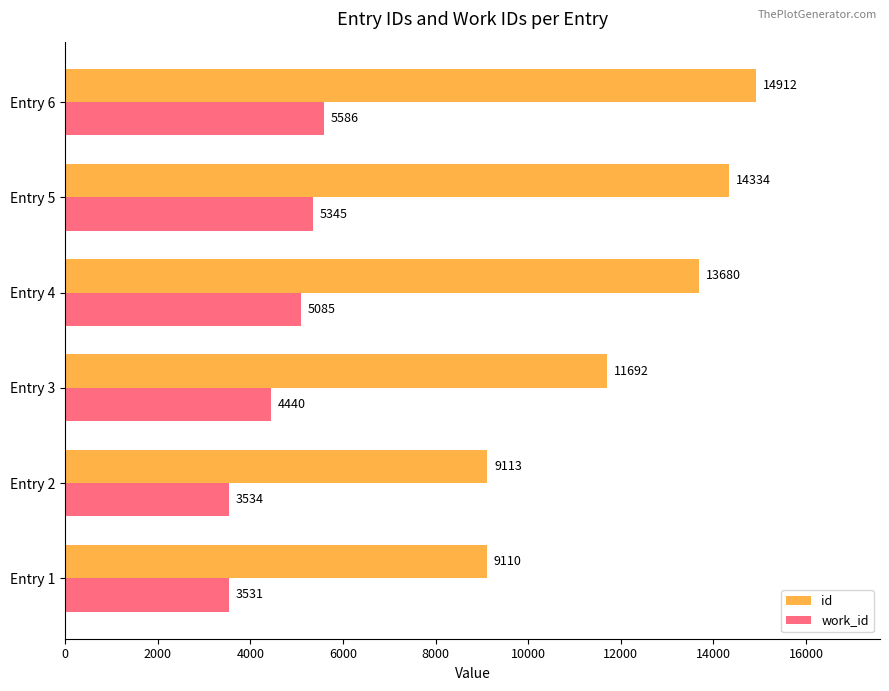

Is the value of work_id at Entry 3 greater than the value of id at Entry 2?

No